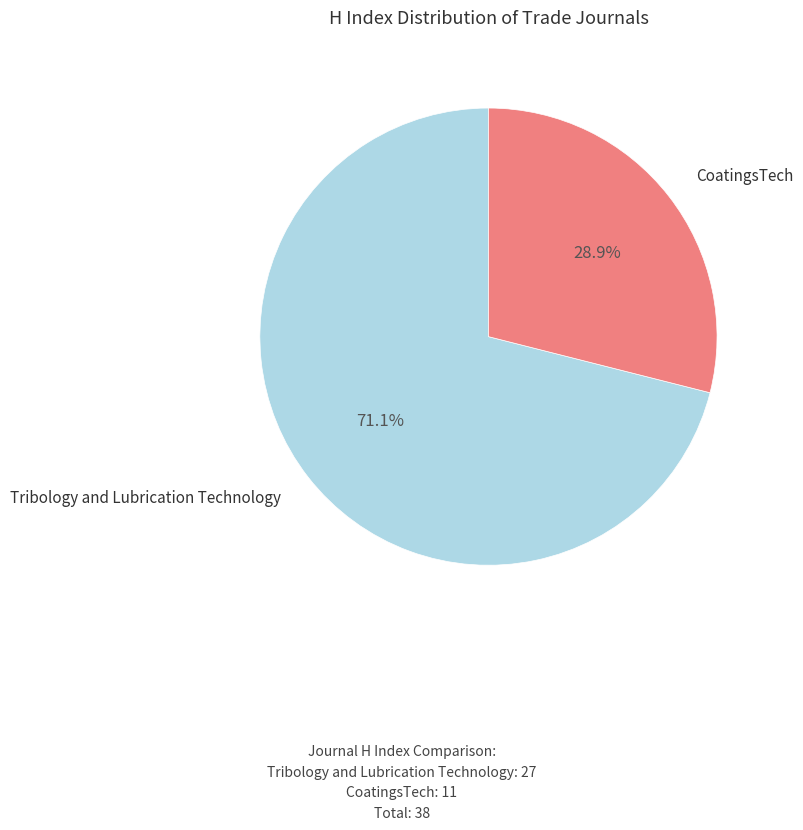

Does any single category account for the majority?

Yes